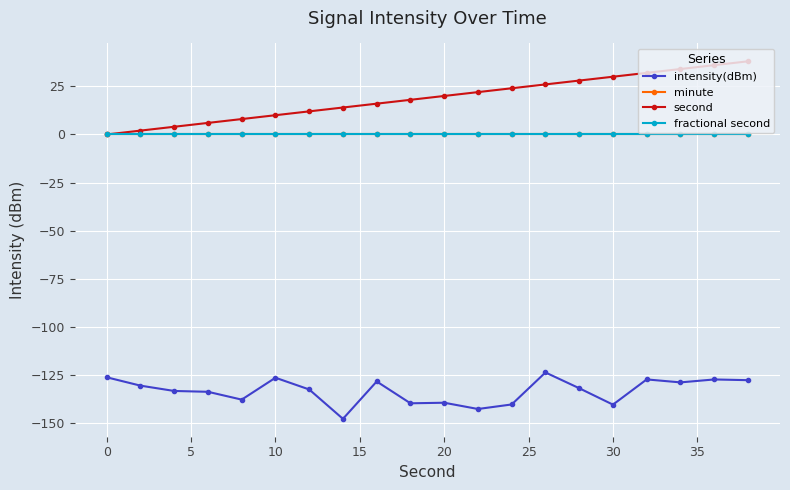

Does the chart have visible grid lines?

Yes